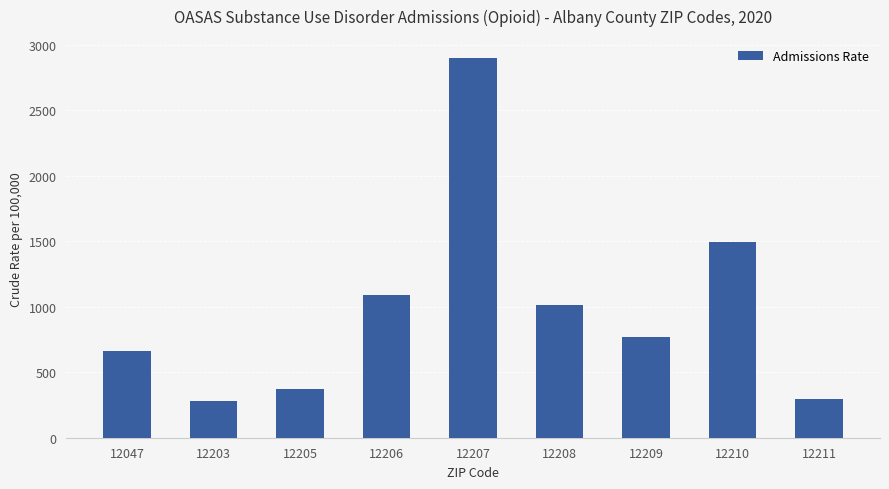

What is the difference between the maximum and minimum values?

2621.8